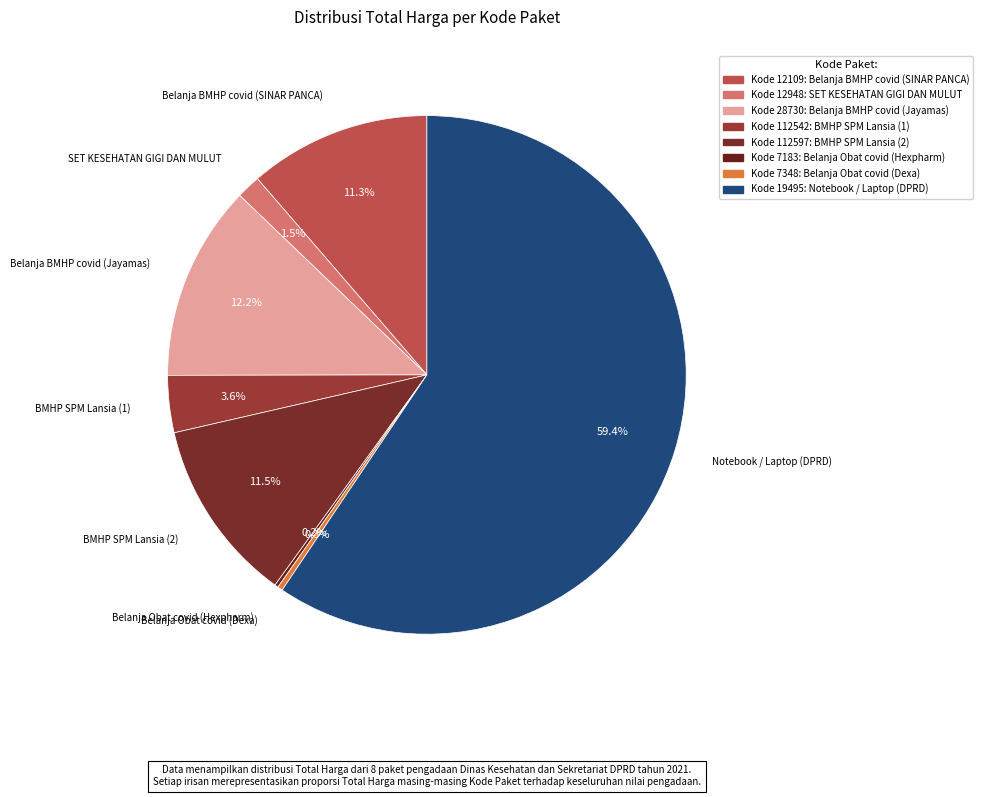

How many slices are in this pie chart?

8